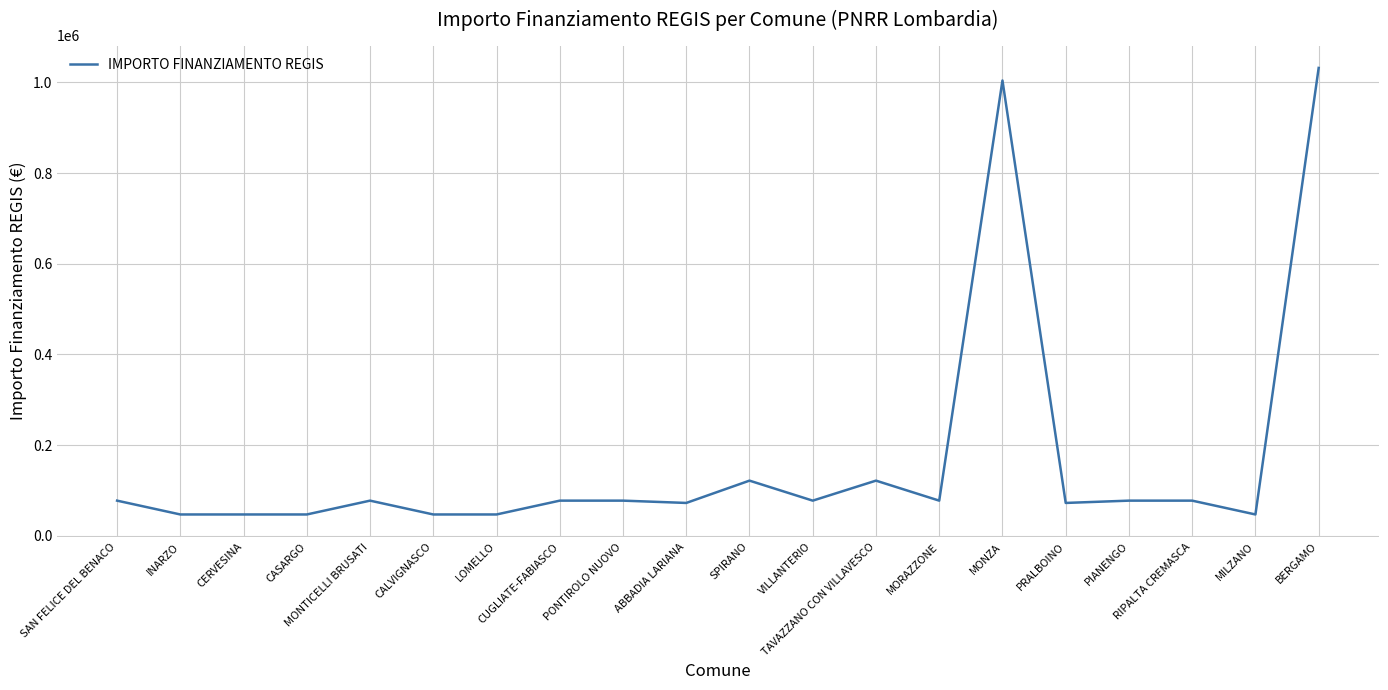

Is this an area chart (filled region under the line)?

No